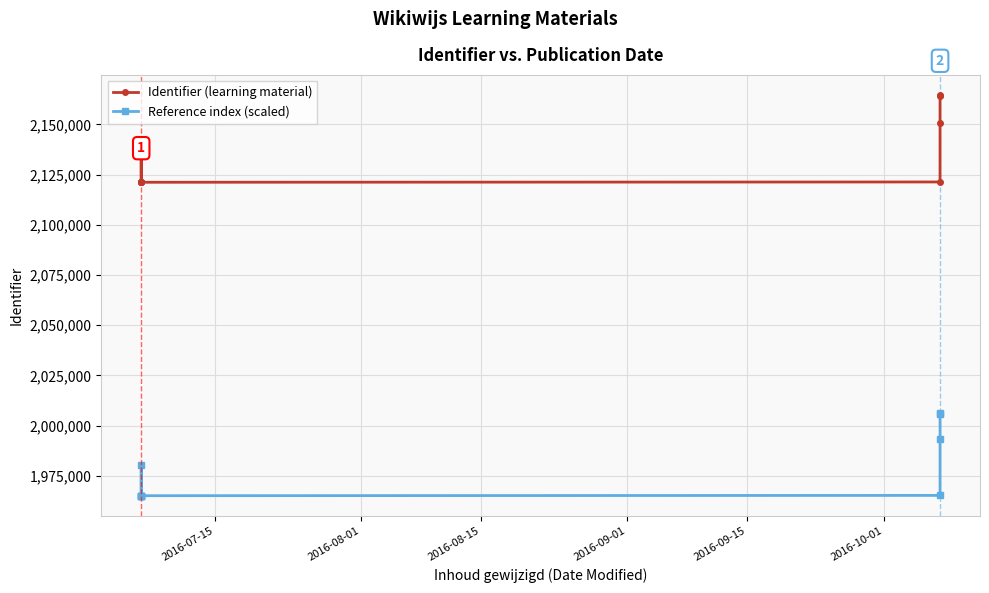

What is the maximum value for Reference index (scaled)?

2006460.2